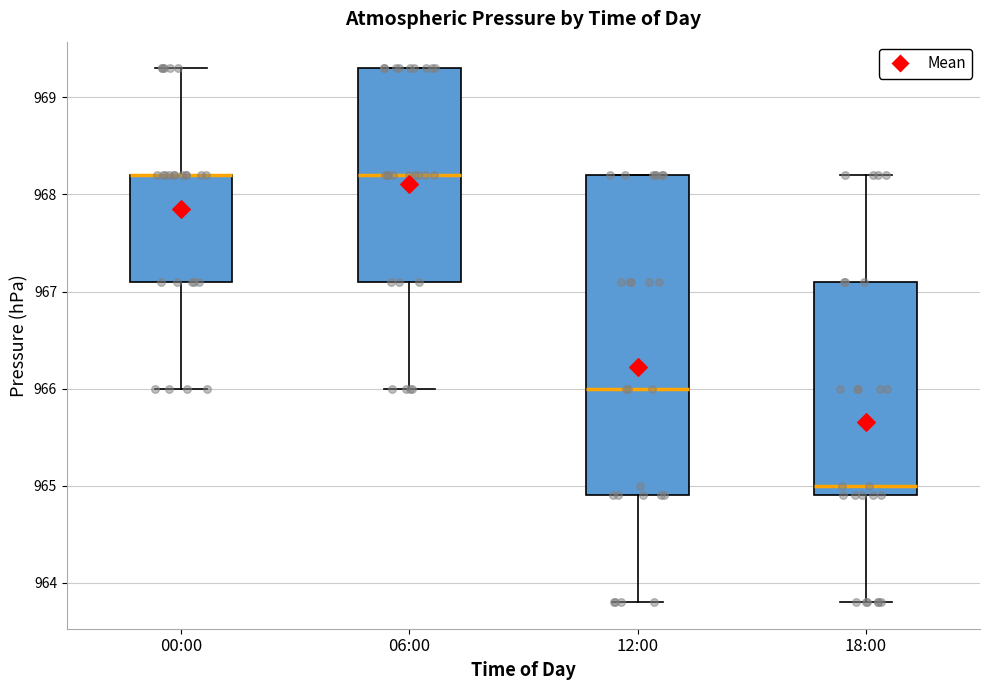

Reading left to right, transcribe this box plot: for each box, give where its median line is, the range the box spans, and where its two whiskers end, as read against the y-axis. The values are not printed on the chart, so give them approximately, as read against the axis.

00:00: median 968.2 (drawn on the box's upper edge), box 967.1 to 968.2, whiskers 966.0 to 969.3
06:00: median 968.2, box 967.1 to 969.3, whiskers 966.0 to 969.3
12:00: median 966.0, box 964.9 to 968.2, whiskers 963.8 to 968.2
18:00: median 965.0, box 964.9 to 967.1, whiskers 963.8 to 968.2